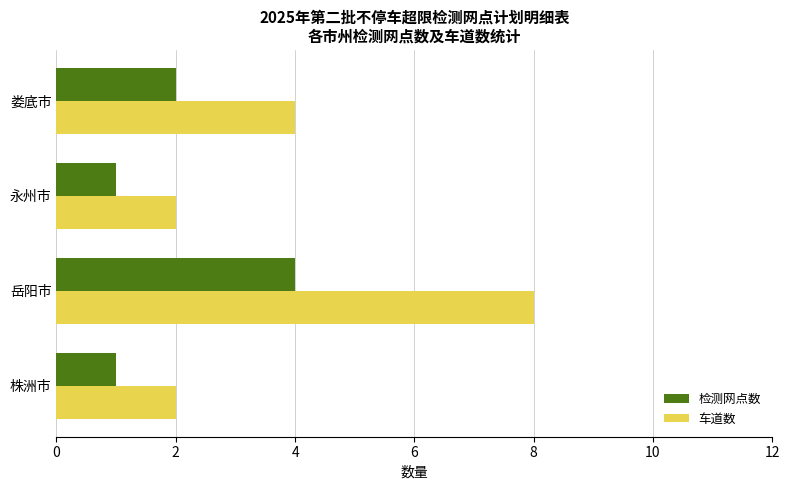

Which series has the largest range (max minus min)?

车道数